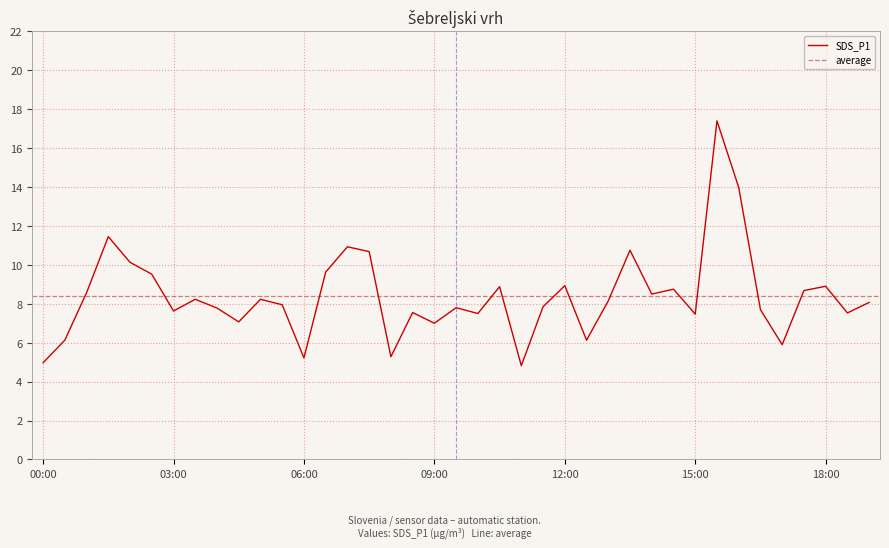

Reading left to right, transcribe all the data shown in this chart.

00:00=5.0	00:30=6.1	01:00=8.6	01:30=11.4	02:00=10.1	02:30=9.5	03:00=7.6	03:30=8.2	04:00=7.8	04:30=7.1	05:00=8.2	05:30=8.0	06:00=5.2	06:30=9.6	07:00=10.9	07:30=10.7	08:00=5.3	08:30=7.5	09:00=7.0	09:30=7.8	10:00=7.5	10:30=8.9	11:00=4.8	11:30=7.8	12:00=8.9	12:30=6.1	13:00=8.2	13:30=10.8	14:00=8.5	14:30=8.8	15:00=7.5	15:30=17.4	16:00=14.0	16:30=7.7	17:00=5.9	17:30=8.7	18:00=8.9	18:30=7.5	19:00=8.1